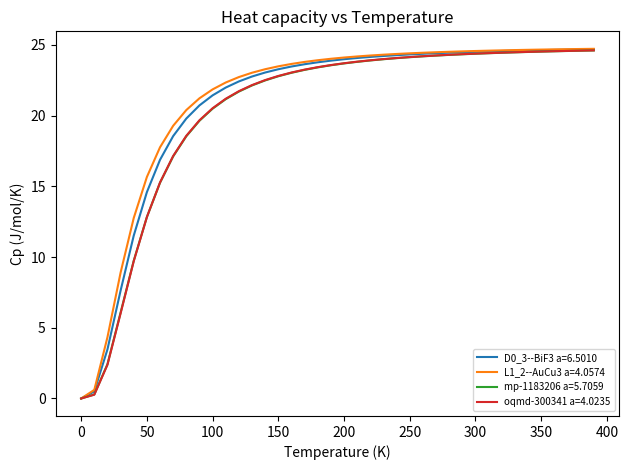

What is the sum of all L1_2--AuCu3 a=4.0574 values?

843.0